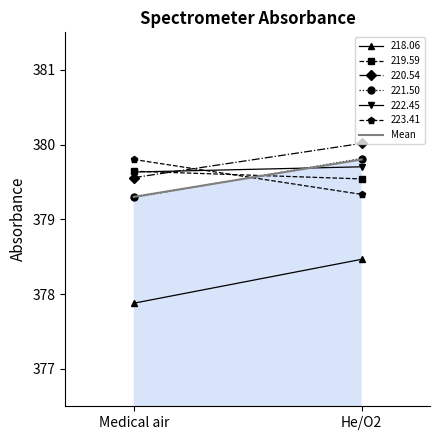

True or false: the data shows 119.7 at He/O2.

False